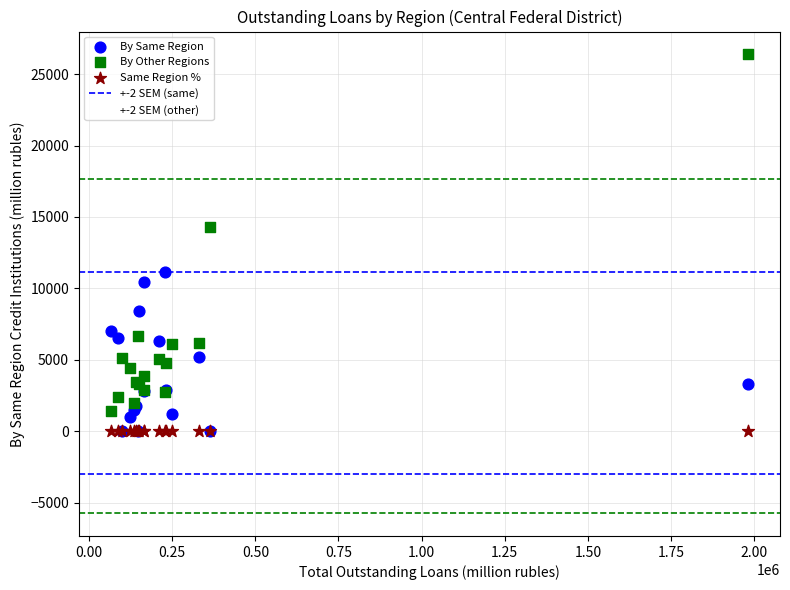

Across all series, what Y value is closest to 13189?

14330.0